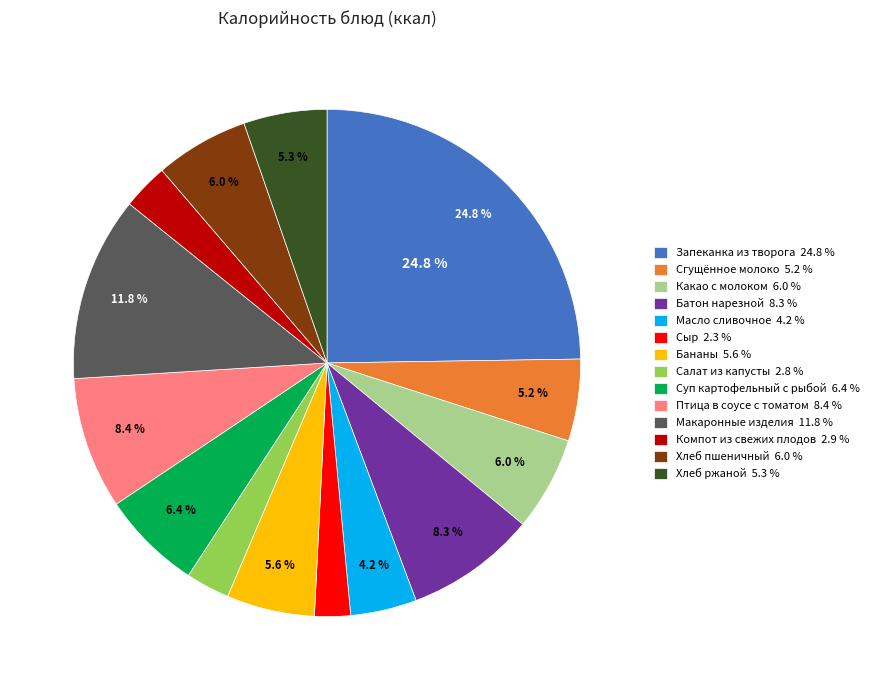

Is it true that Птица в соусе с томатом is 8% of the pie?

True